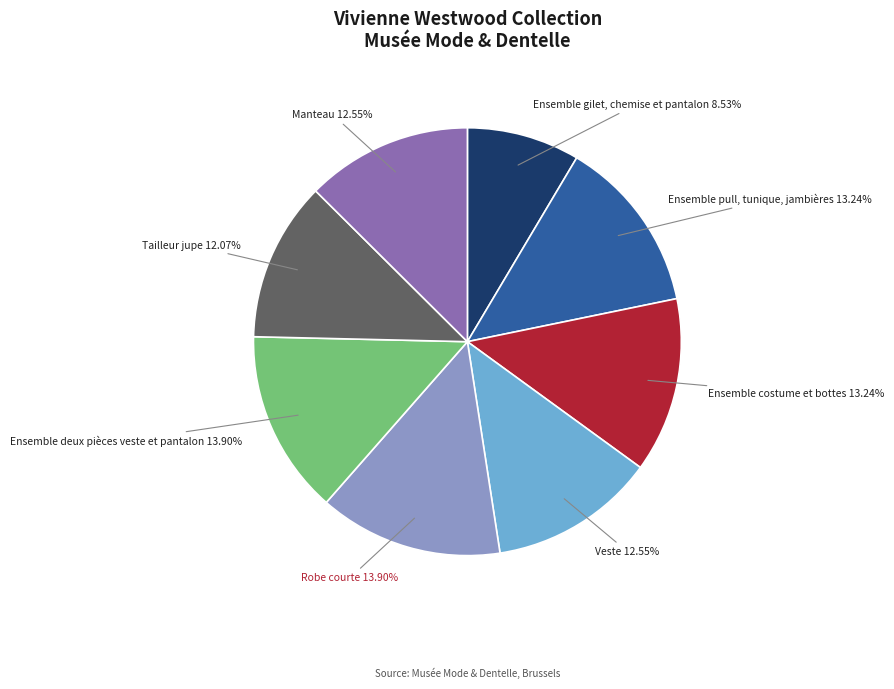

True or false: Veste accounts for 2% of the total.

False